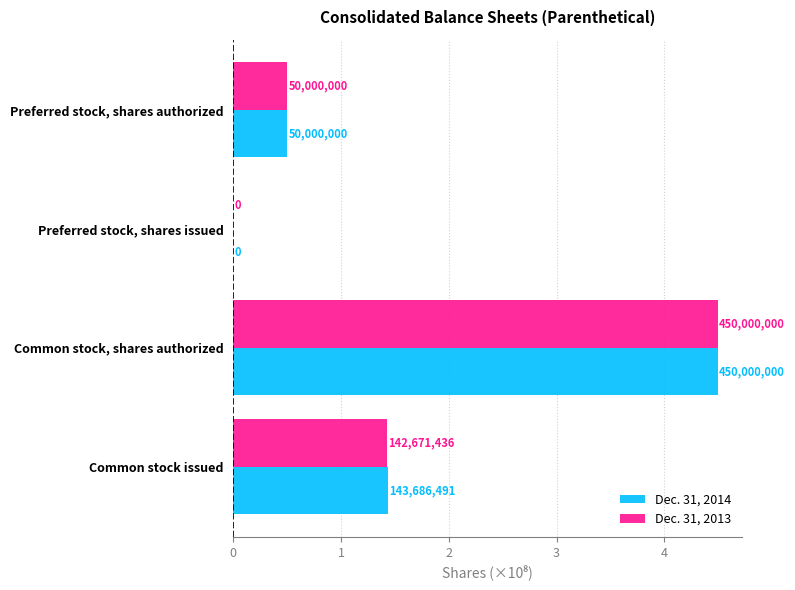

What are all the series names shown in the legend?

Dec. 31, 2014, Dec. 31, 2013